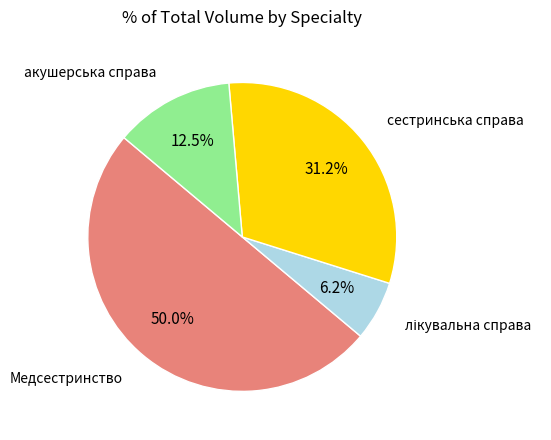

How many segments does this pie chart have?

4